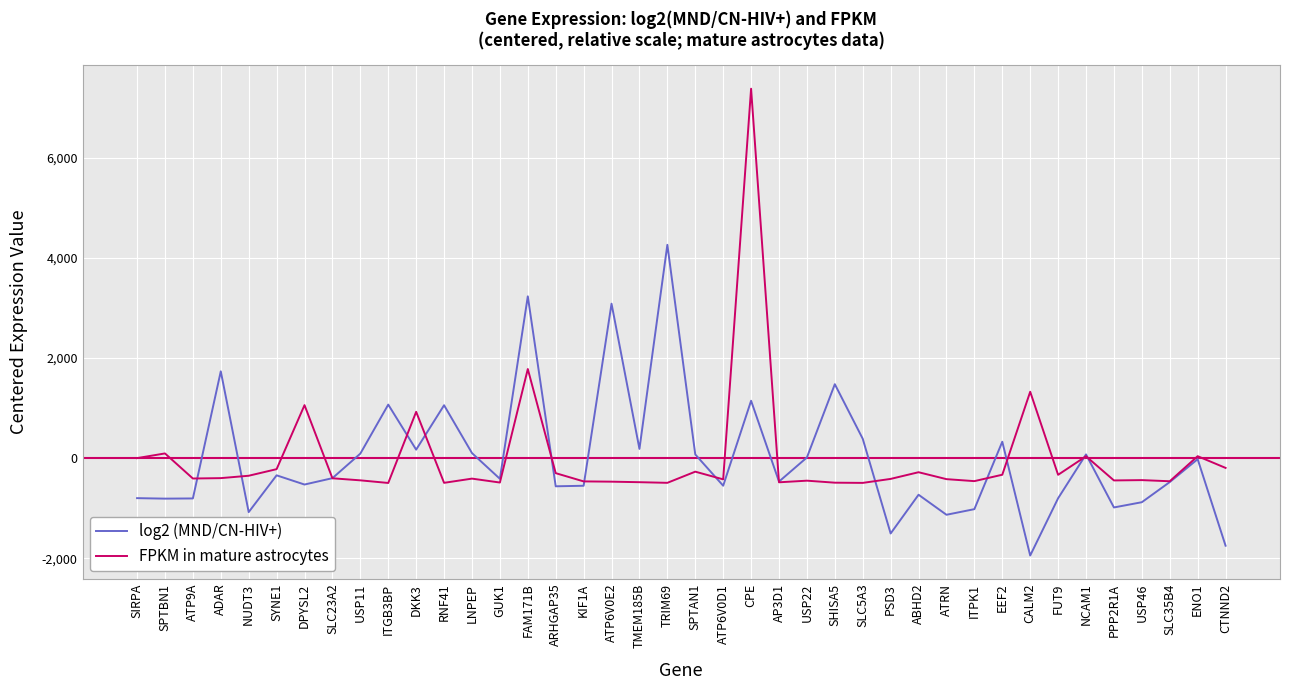

Which category has the highest value across all series?

CPE